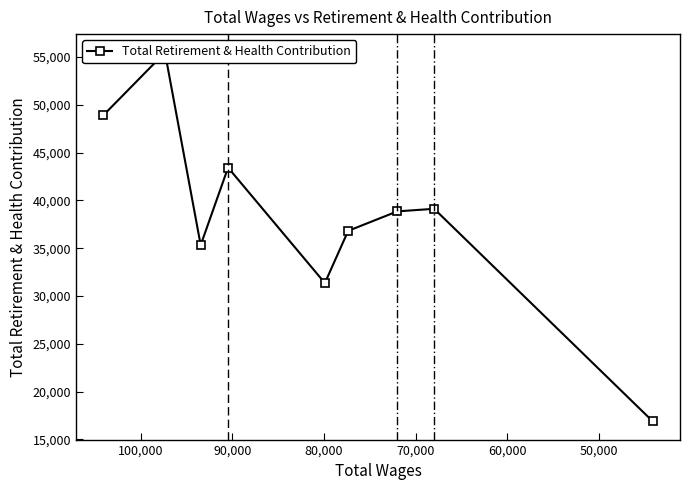

How many lines are shown in the chart?

1